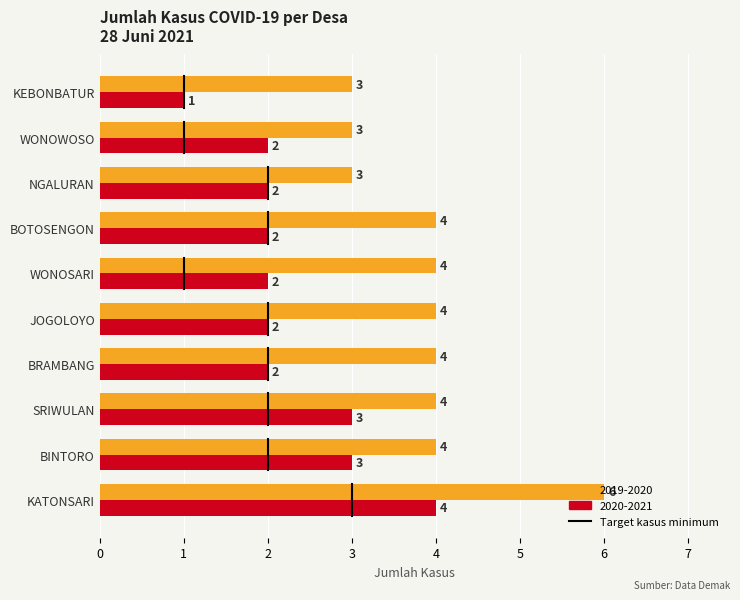

True or false: 2019-2020 has a value of 4 at BINTORO.

True